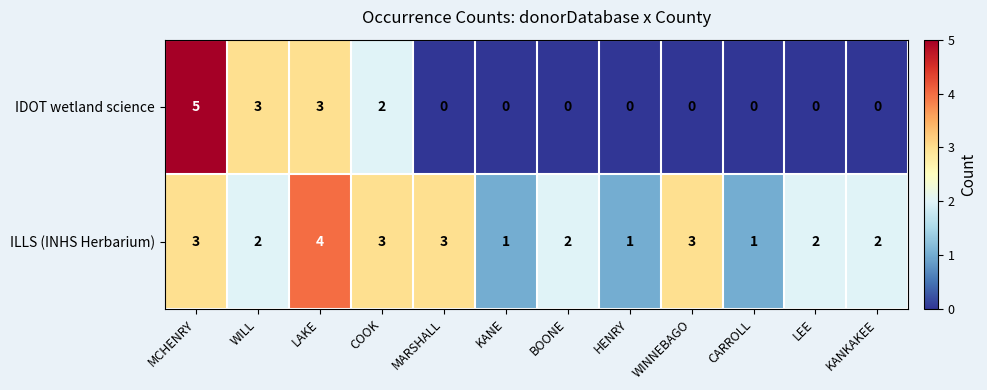

Rank the series at KANE from highest to lowest value.

ILLS (INHS Herbarium), IDOT wetland science